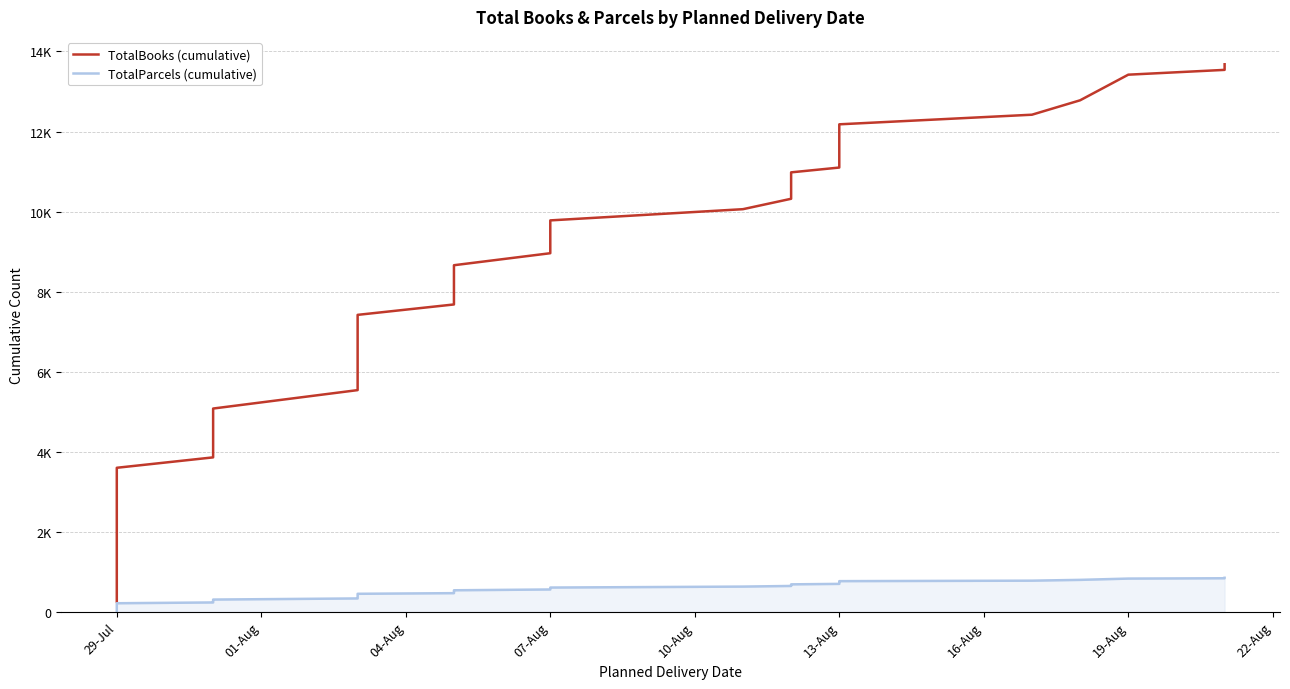

Which series has the largest range (max minus min)?

TotalBooks (cumulative)